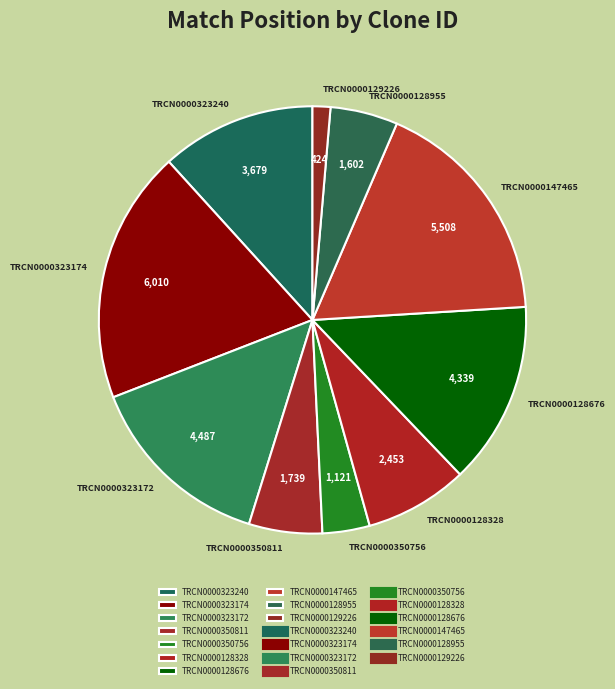

Is the sum of TRCN0000350756 and TRCN0000129226 greater than half?

No